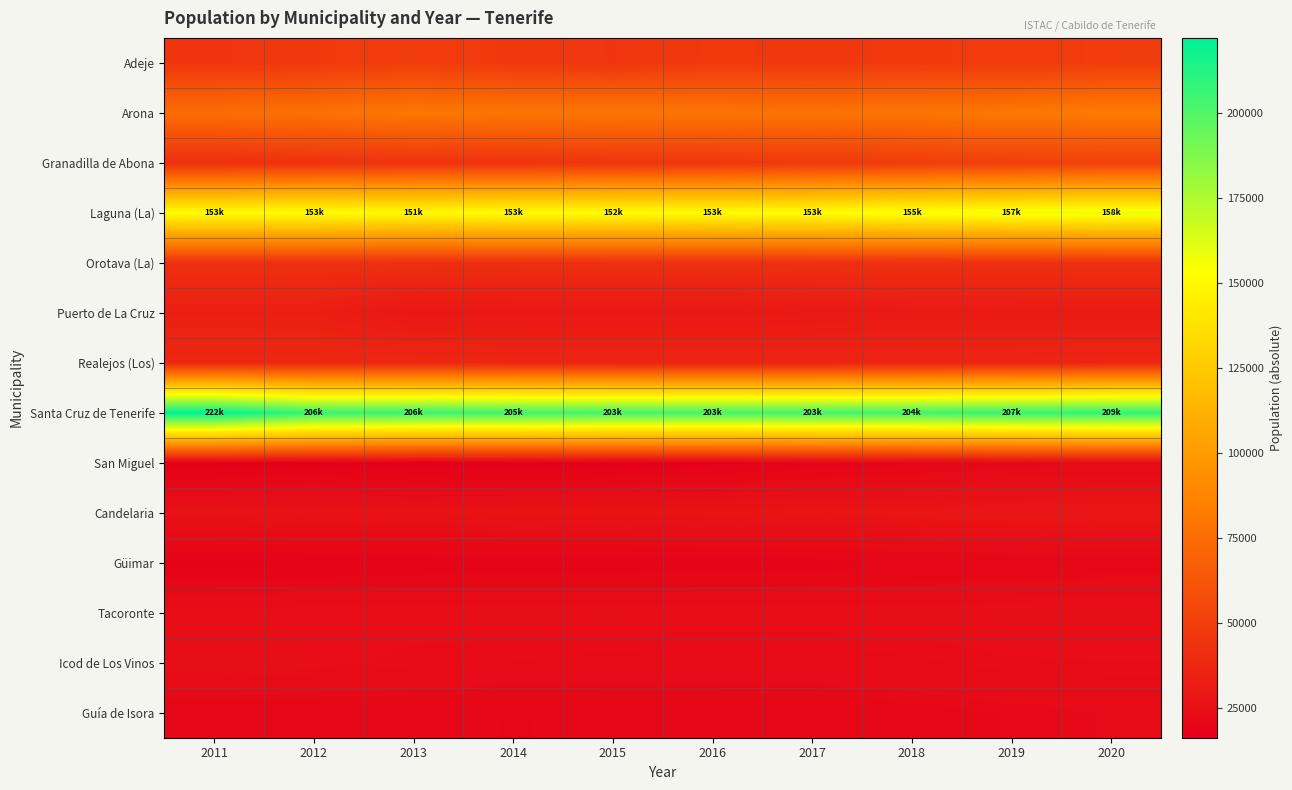

Which category has the lowest value across all series?

2013